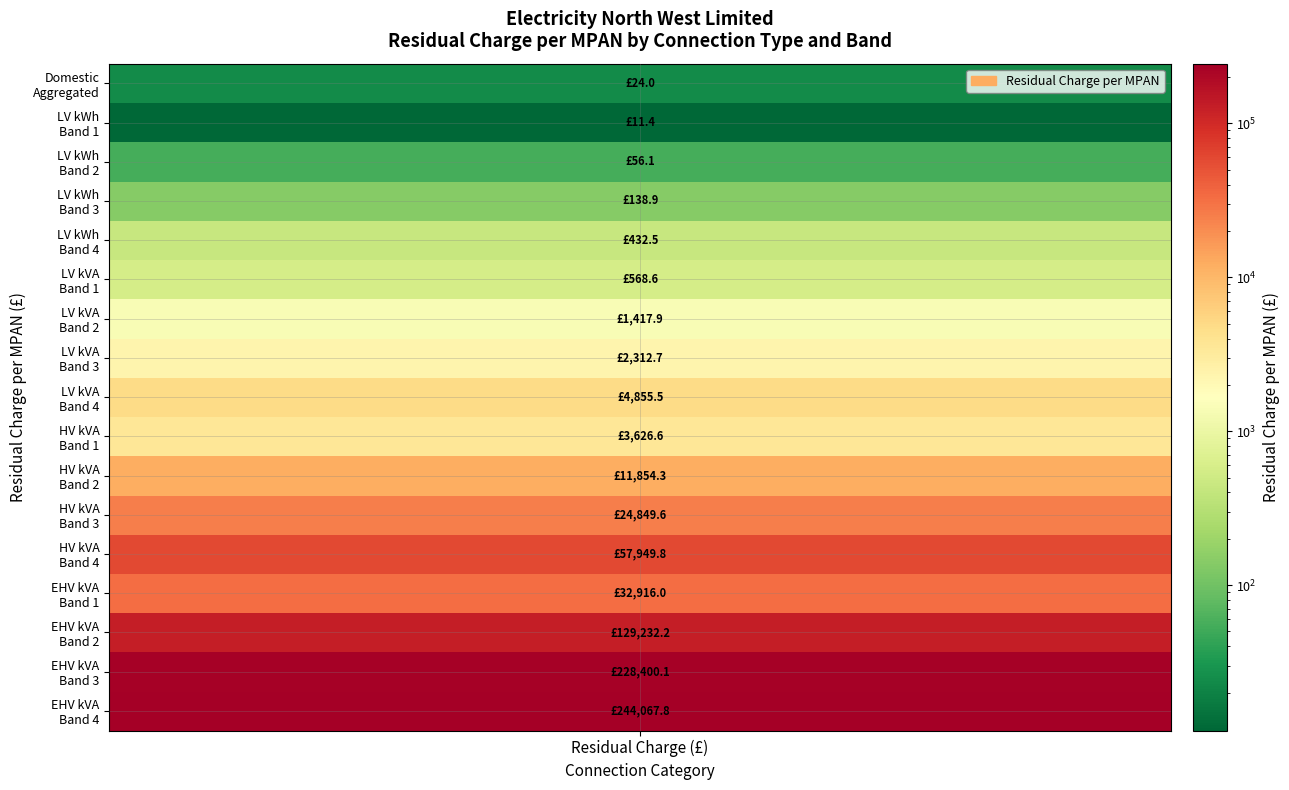

Reading left to right, extract all data points from this chart.

24.0	11.4	56.1	138.9	432.5	568.6	1417.9	2312.7	4855.5	3626.6	11854.3	24849.6	57949.8	32916.0	129232.2	228400.1	244067.8